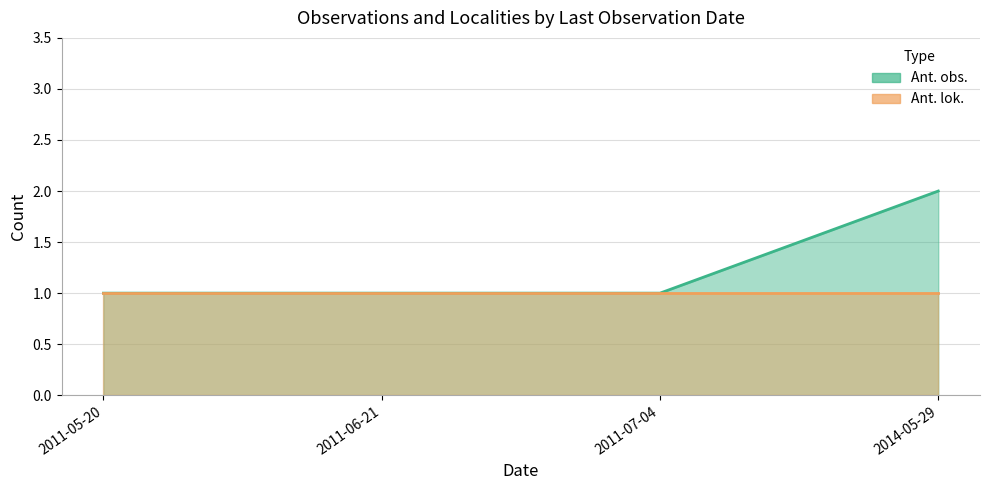

At which category is the sum across all series the highest?

2014-05-29